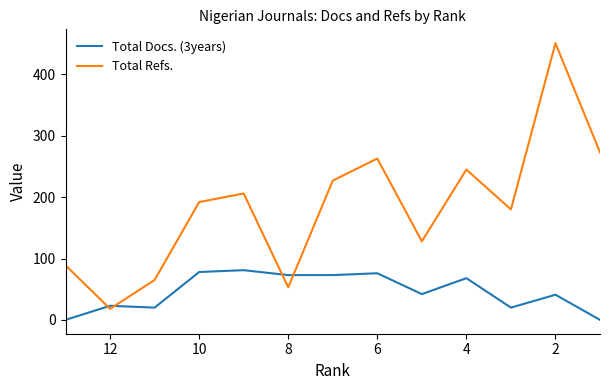

Does the chart display data point markers on the line(s)?

No